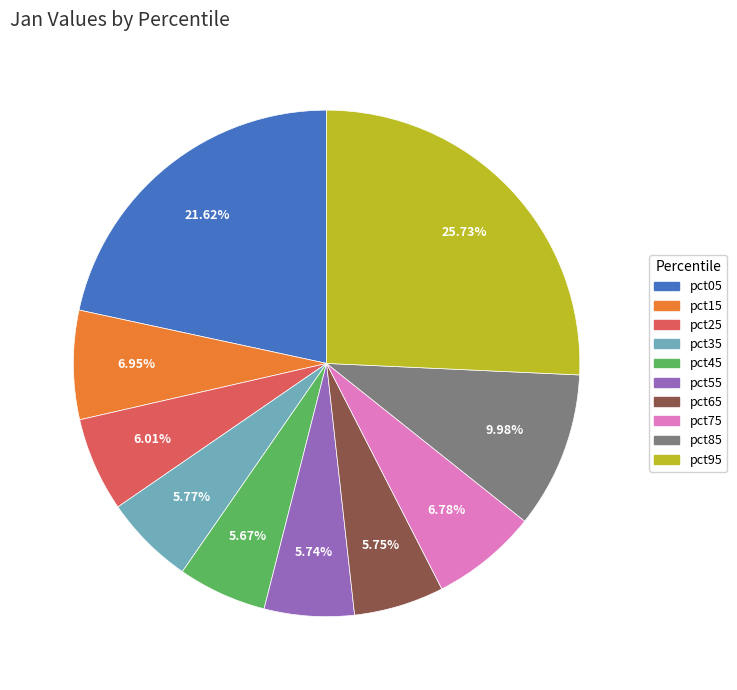

Do pct95 and pct05 together represent more than half of the pie?

No